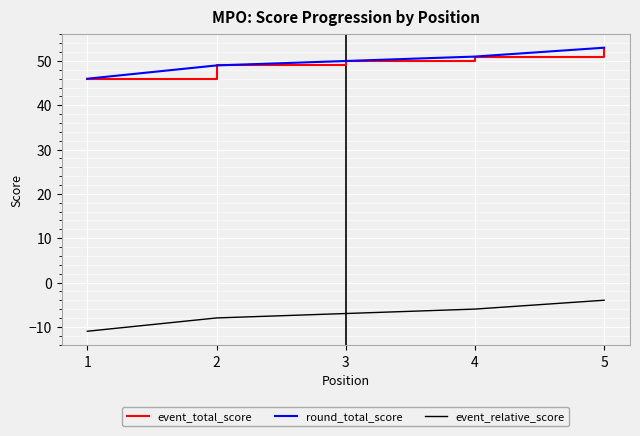

Which series has the largest range (max minus min)?

event_total_score